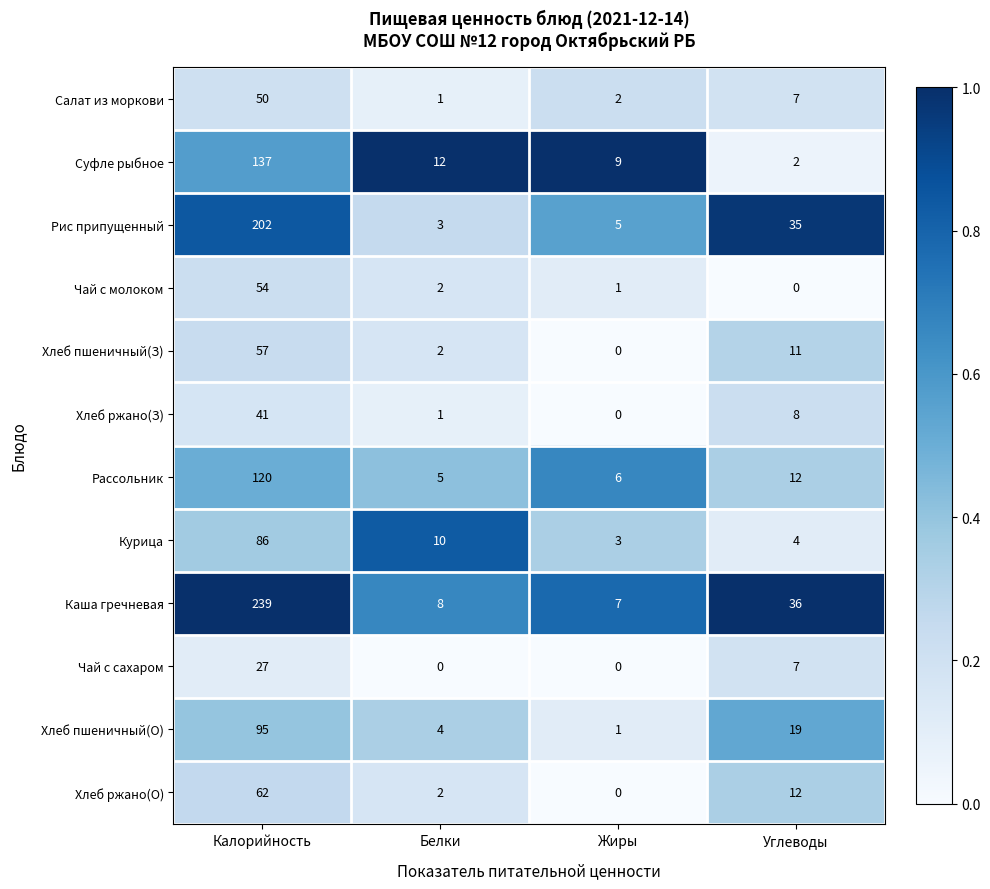

Which category has the highest value across all series?

Калорийность